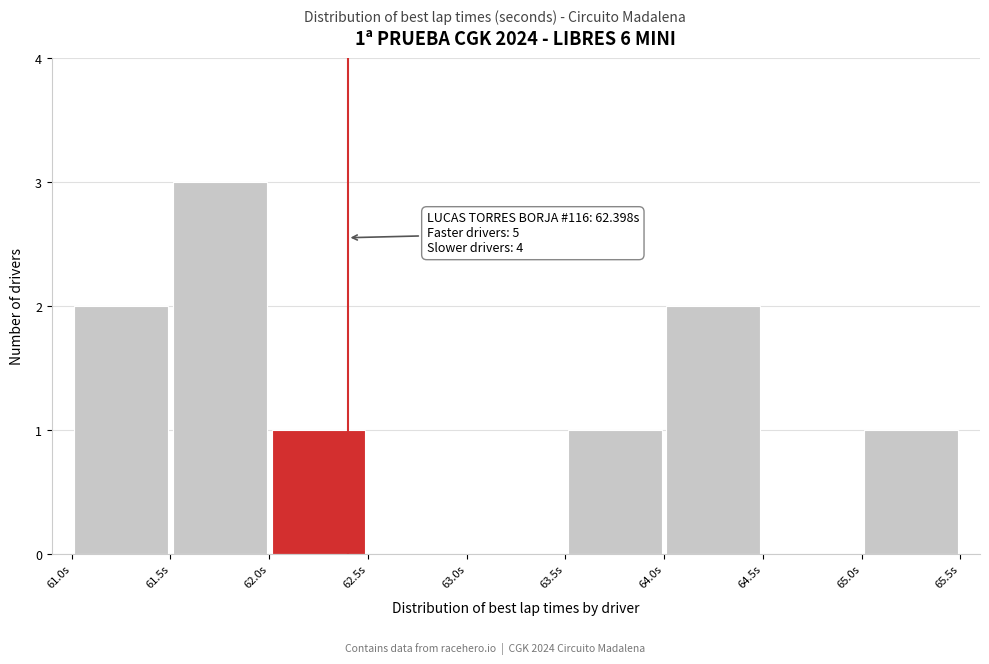

Which range on the x-axis has the tallest bar?

61.5 to 62.0